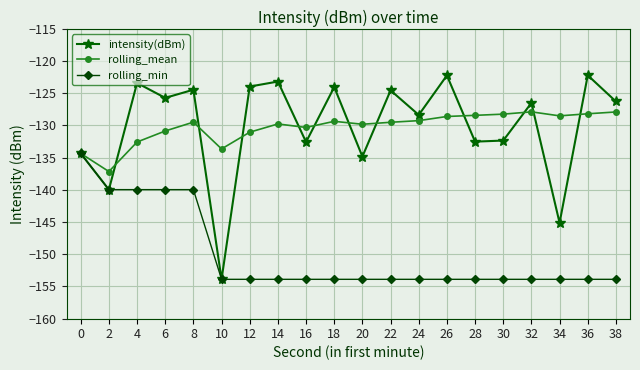

True or false: rolling_mean has a value of -178.5 at 24.

False